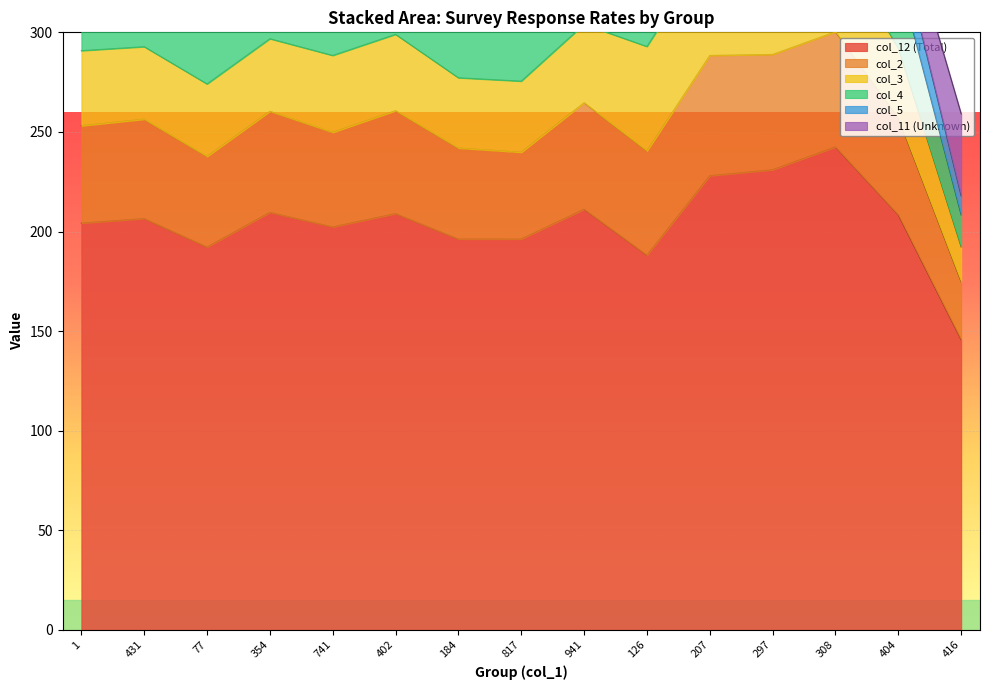

Rank the series at 126 from lowest to highest value.

col_11 (Unknown), col_5, col_4, col_2, col_3, col_12 (Total)